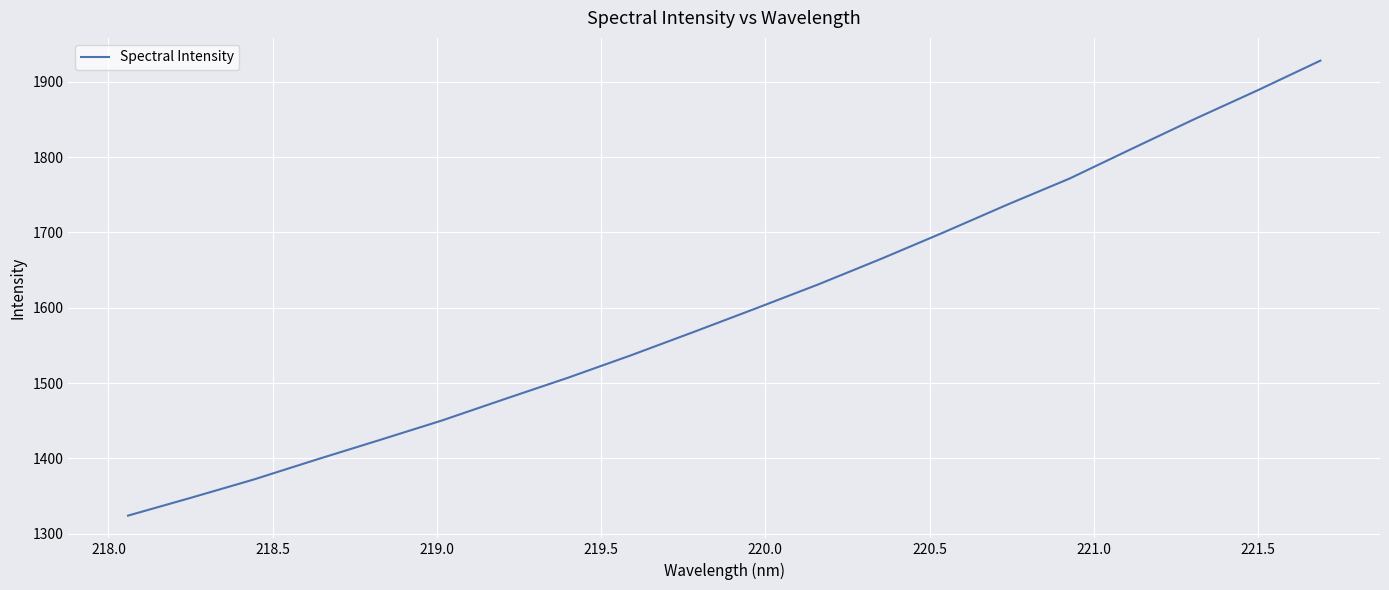

What is the greatest value displayed?

1927.9